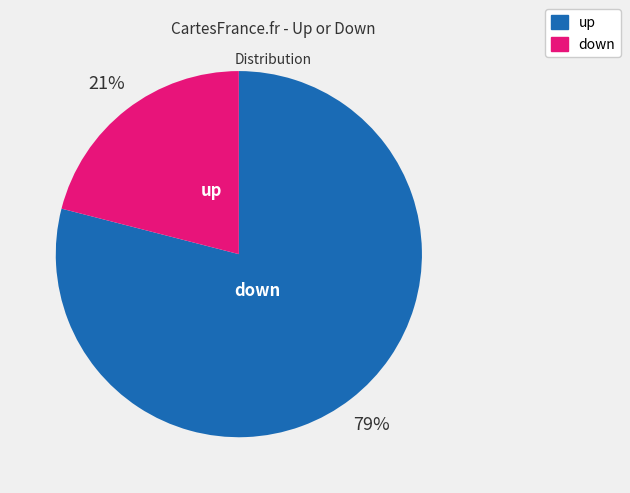

What percentage is the down slice, to the nearest percent?

21%